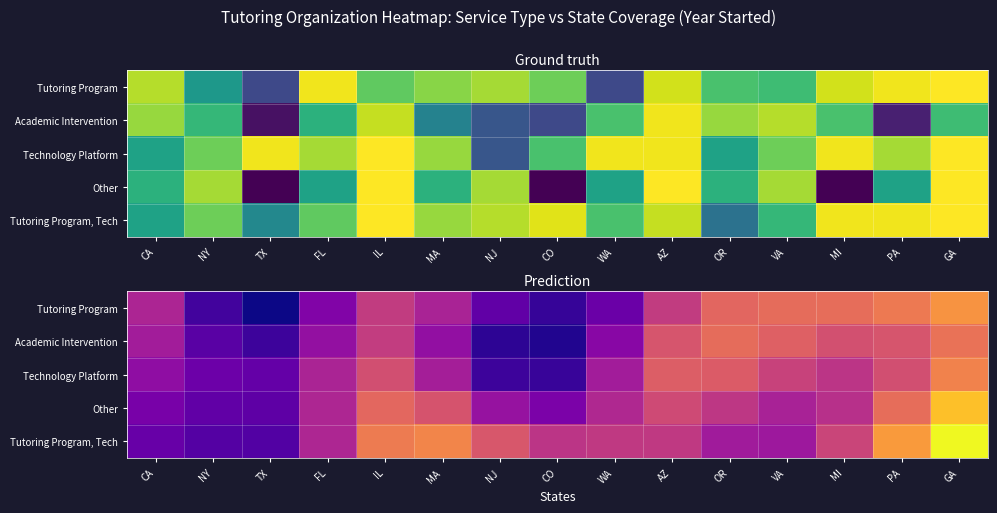

What is the difference between the highest and lowest values at NY?

1.5